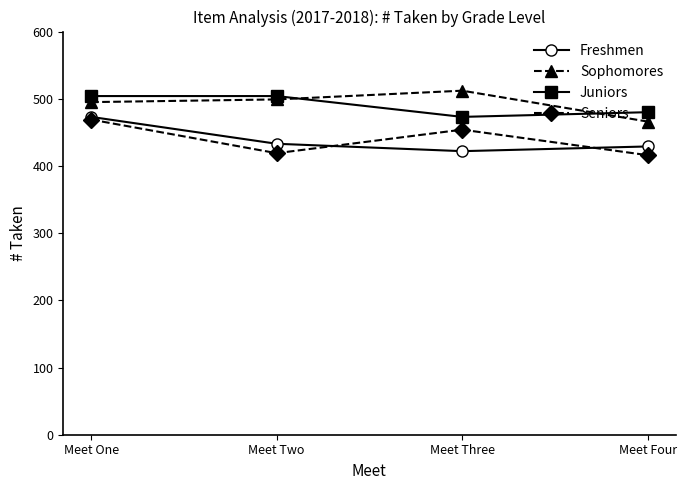

What is the lowest value of the Freshmen series?

422